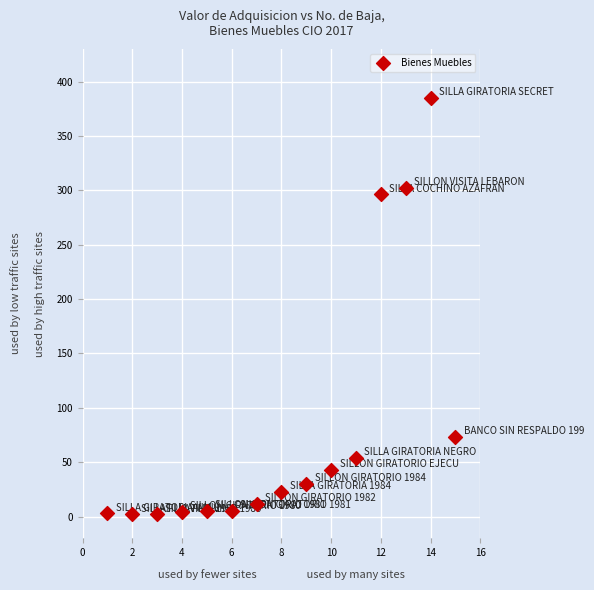

What is the range of X values (max minus min)?

14.0